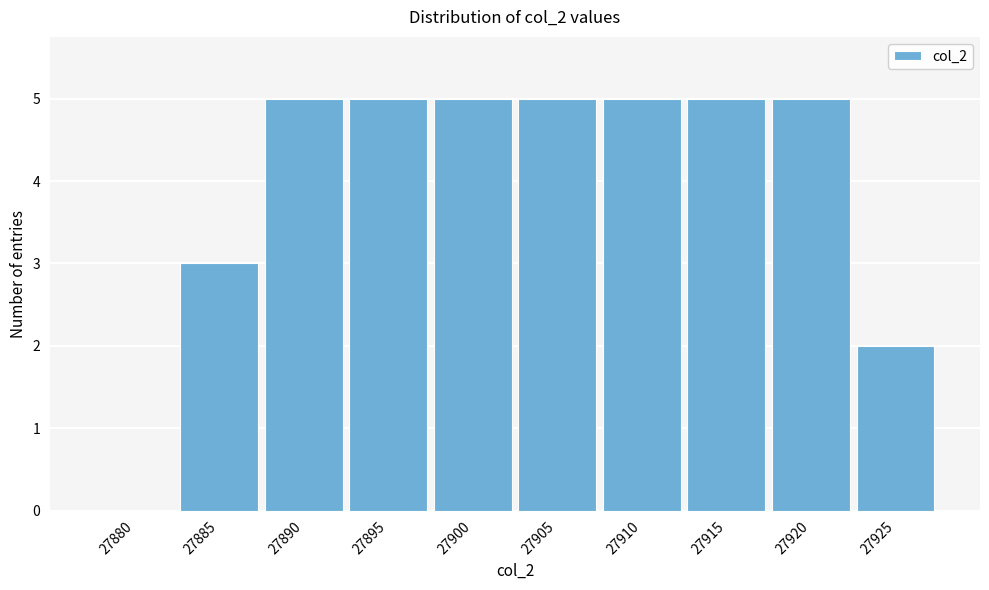

Reading left to right, list all the values displayed in this chart.

27880=0	27885=3	27890=5	27895=5	27900=5	27905=5	27910=5	27915=5	27920=5	27925=2